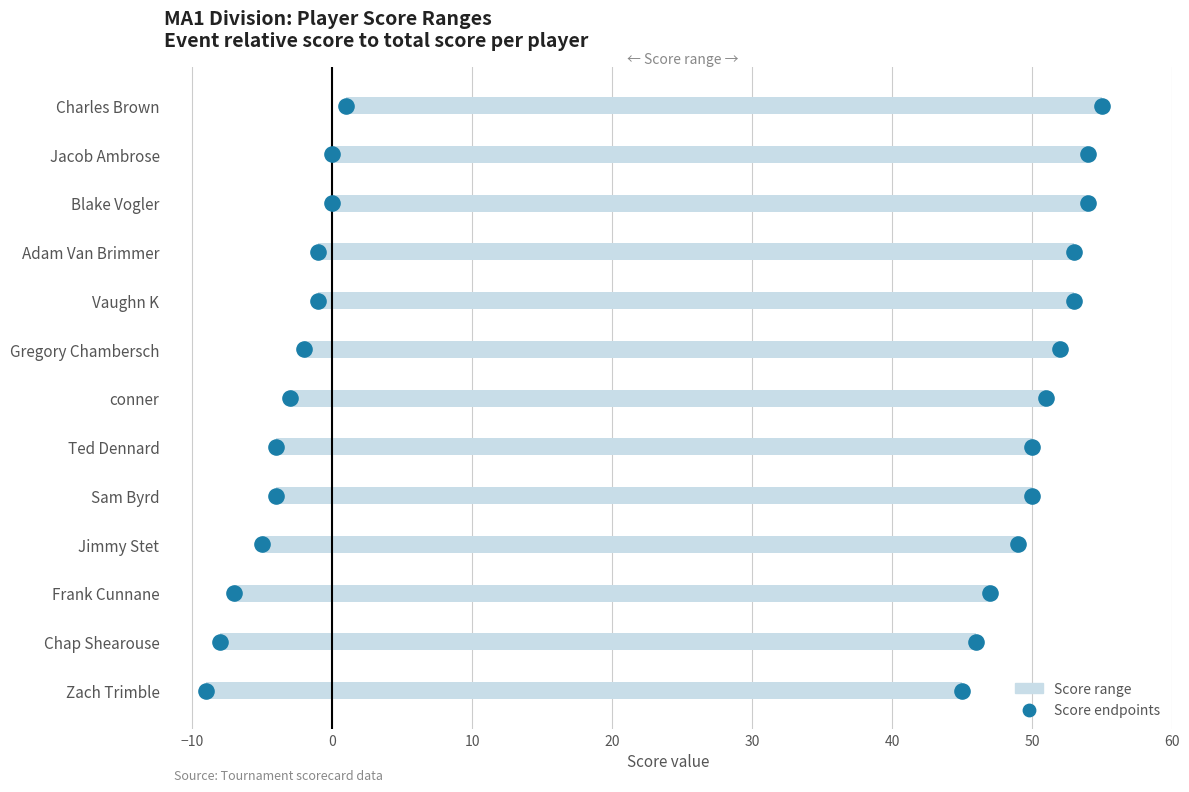

At which category is the sum across all series the highest?

Charles Brown